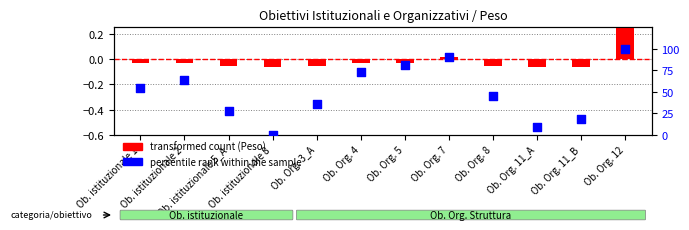

Is the value of percentile rank within the sample at Ob. Org. 11_B greater than the value of transformed count (Peso) at Ob. Org. 3_A?

Yes